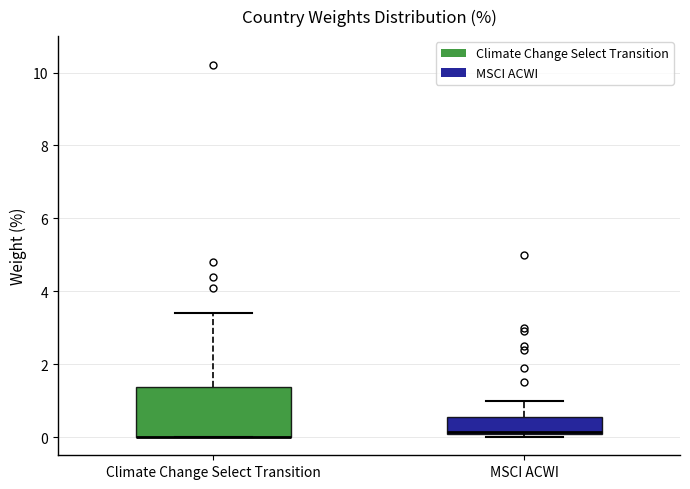

Comparing the boxes themselves (not the whiskers), which one is the tallest?

Climate Change Select Transition